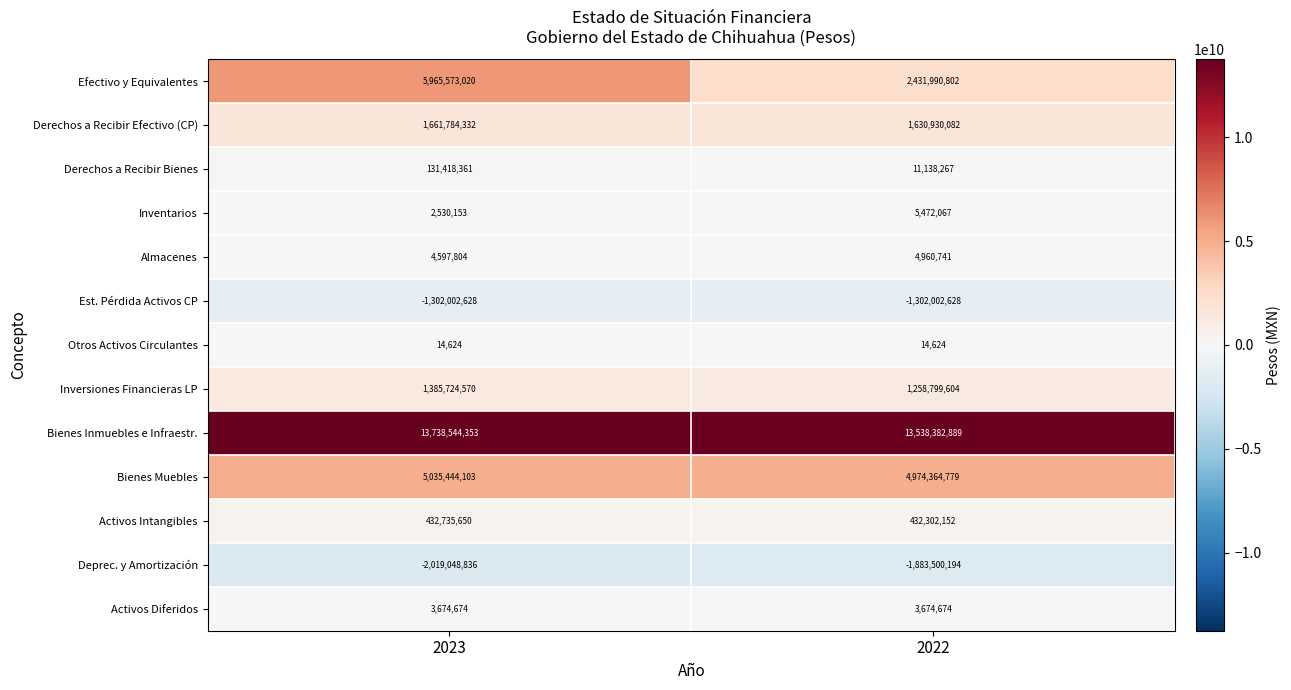

Rank the series by their maximum value, from lowest to highest.

Deprec. y Amortización, Est. Pérdida Activos CP, Otros Activos Circulantes, Activos Diferidos, Almacenes, Inventarios, Derechos a Recibir Bienes, Activos Intangibles, Inversiones Financieras LP, Derechos a Recibir Efectivo (CP), Bienes Muebles, Efectivo y Equivalentes, Bienes Inmuebles e Infraestr.